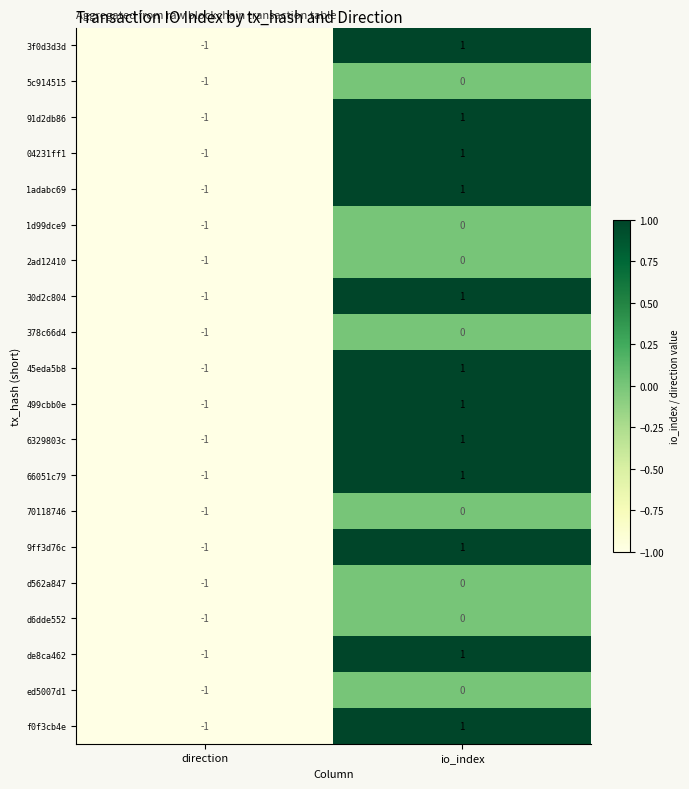

Where is 66051c79 nearest to the value 0?

direction